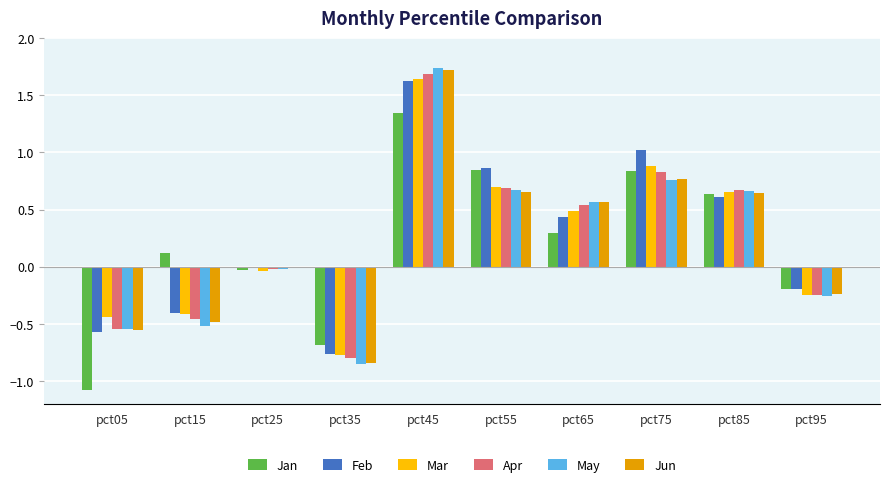

How many categories are shown in the chart?

10